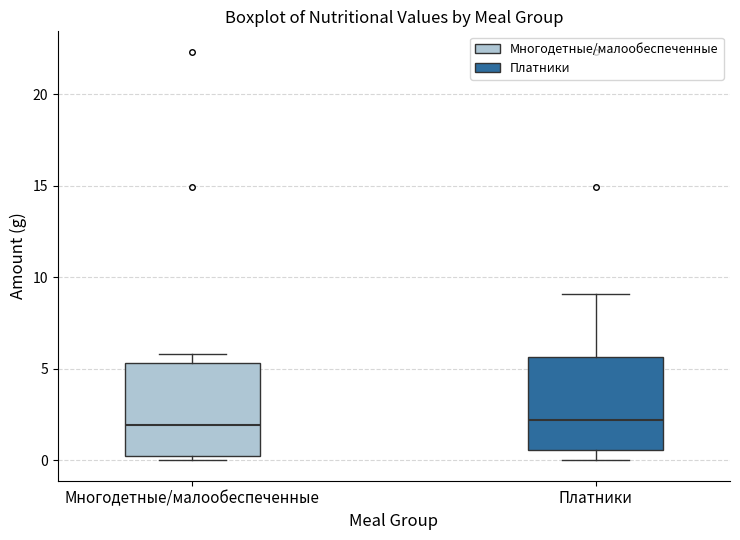

Reading left to right, transcribe this box plot: for each box, give where its median line is, the range the box spans, and where its two whiskers end, as read against the y-axis. The values are not printed on the chart, so give them approximately, as read against the axis.

Многодетные/малообеспеченные: median 2.0, box 0.0 to 5.5, whiskers 0.0 (just below the box's lower edge) to 6.0
Платники: median 2.0, box 0.5 to 5.5, whiskers 0.0 to 9.0